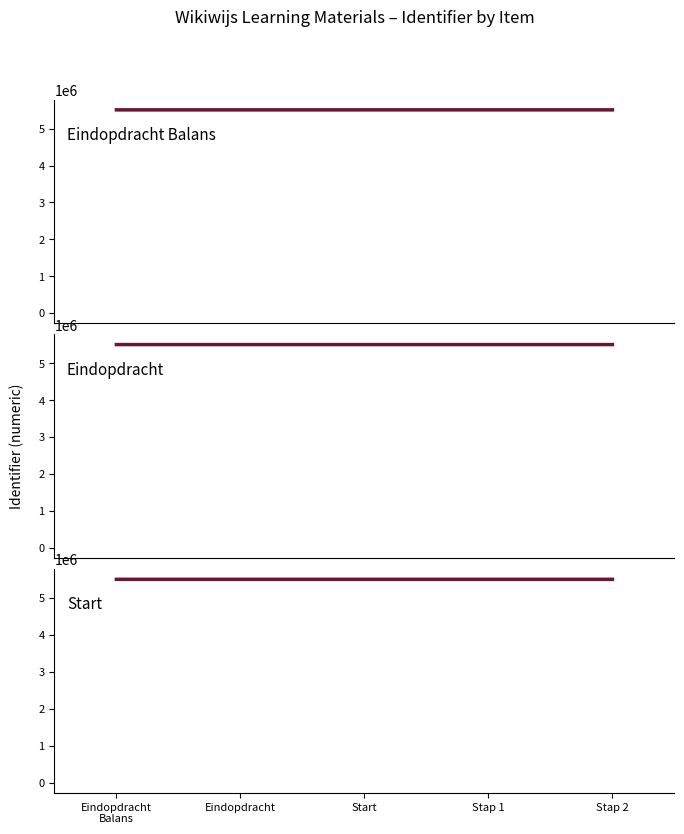

The Eindopdracht Balans series shows 5511330 at Eindopdracht. True or false?

True